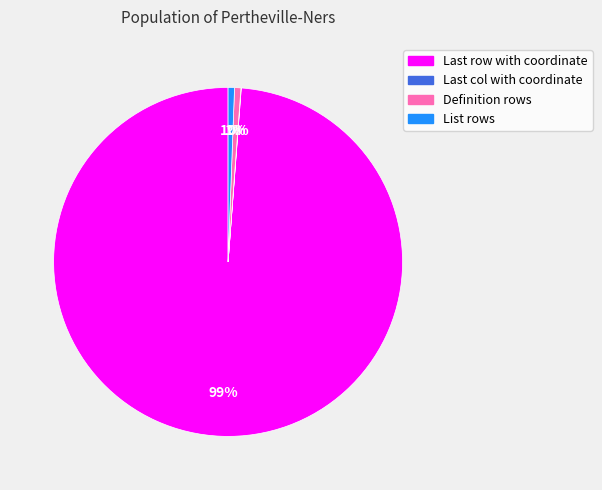

Is there a majority slice in this chart?

Yes